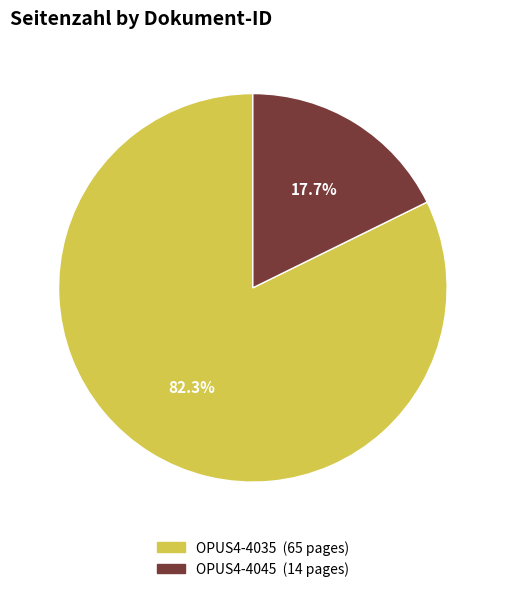

Does OPUS4-4035 represent more than half of the total?

Yes